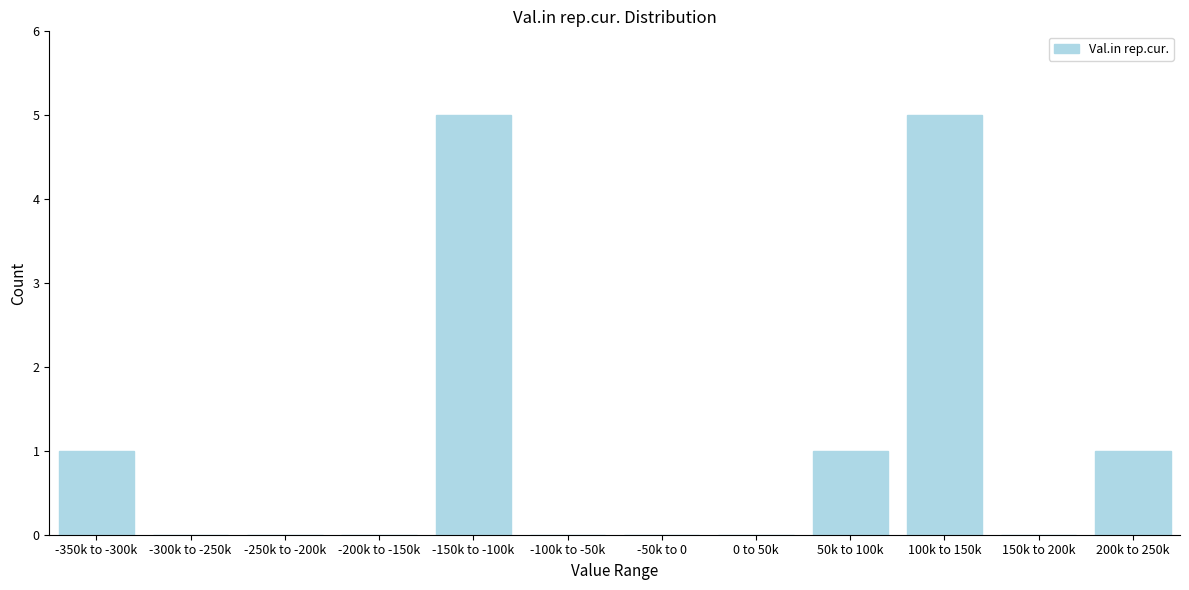

Reading left to right, what are all the values shown in this chart?

-350k to -300k=1	-300k to -250k=0	-250k to -200k=0	-200k to -150k=0	-150k to -100k=5	-100k to -50k=0	-50k to 0=0	0 to 50k=0	50k to 100k=1	100k to 150k=5	150k to 200k=0	200k to 250k=1